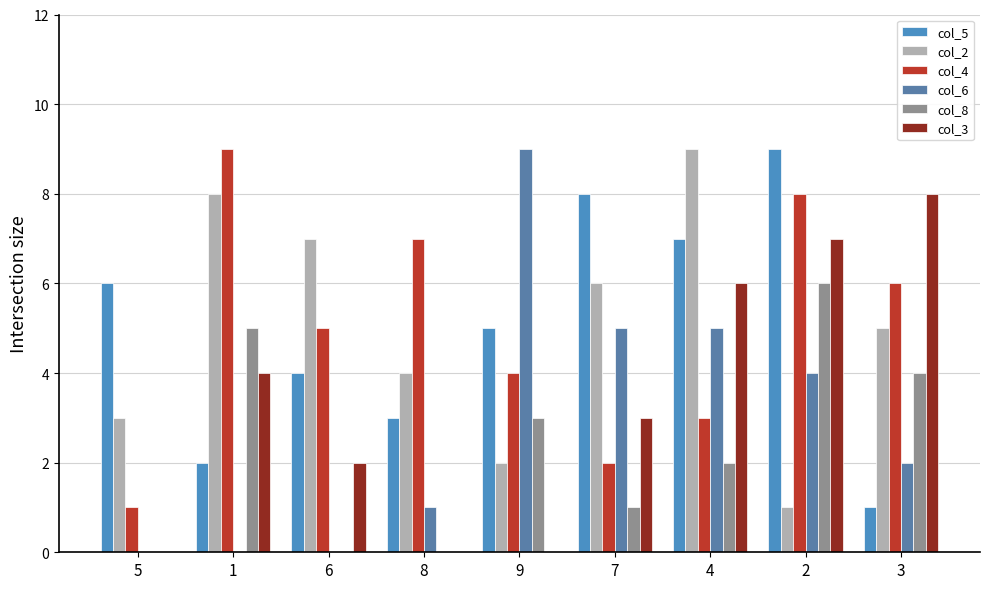

How many col_8 values are between 0 and 4?

7